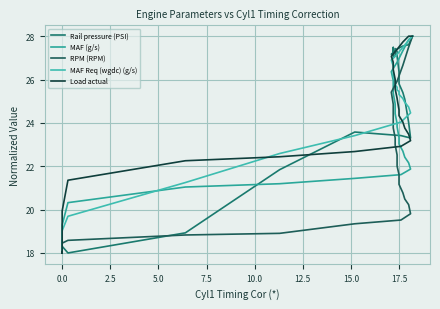

How many intersections are there between MAF Req (wgdc) (g/s) and Load actual?

2